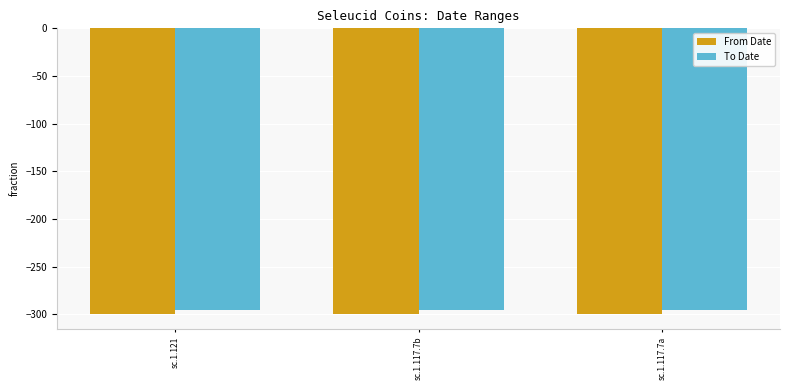

Which series has the largest total across all categories?

To Date